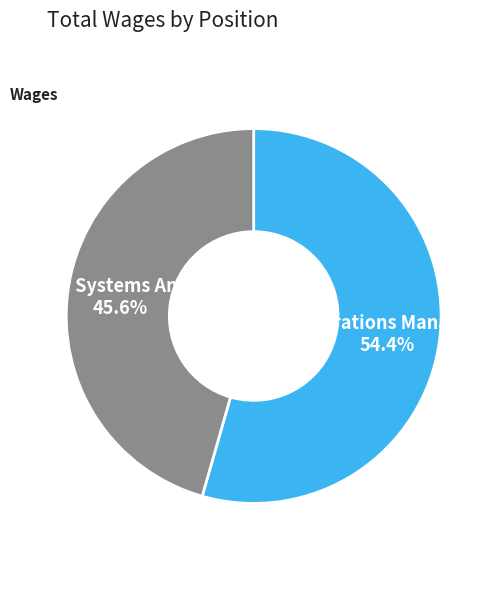

Count the number of slices in the pie.

2